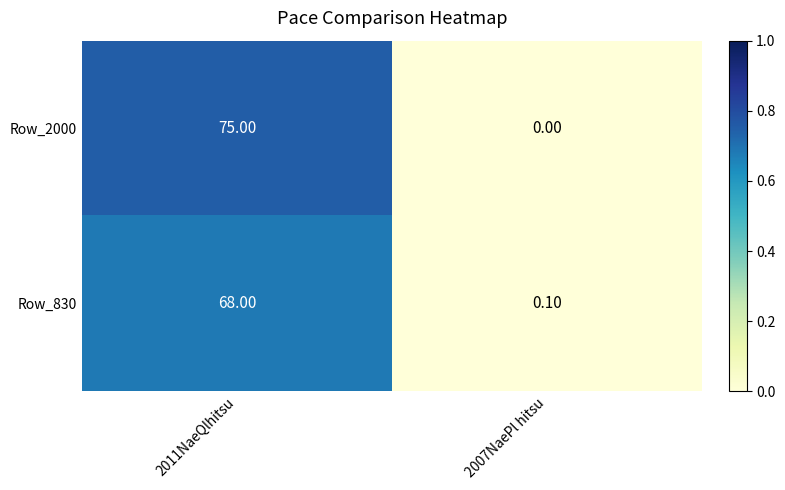

What is the sum of all Row_830 values?

68.1